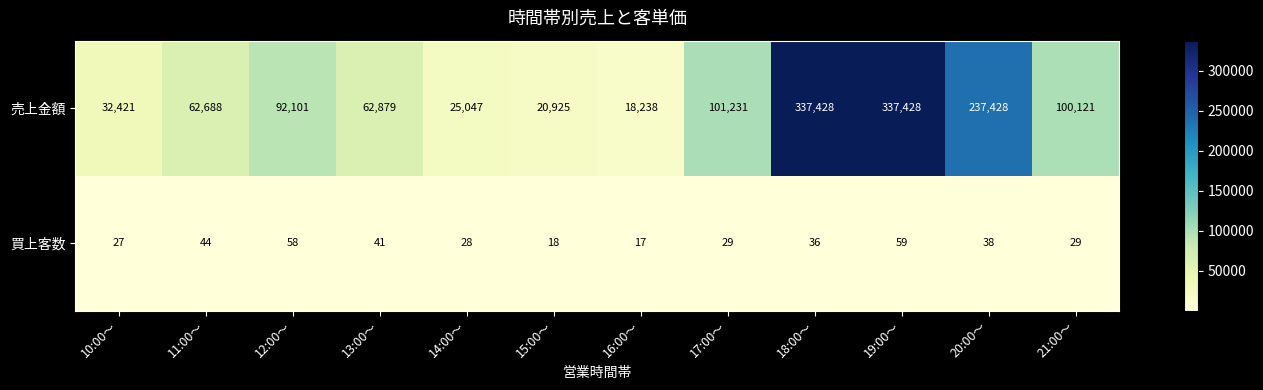

Reading left to right, extract all data points from this chart.

売上金額: 10:00～=32421	11:00～=62688	12:00～=92101	13:00～=62879	14:00～=25047	15:00～=20925	16:00～=18238	17:00～=101231	18:00～=337428	19:00～=337428	20:00～=237428	21:00～=100121
買上客数: 10:00～=27	11:00～=44	12:00～=58	13:00～=41	14:00～=28	15:00～=18	16:00～=17	17:00～=29	18:00～=36	19:00～=59	20:00～=38	21:00～=29